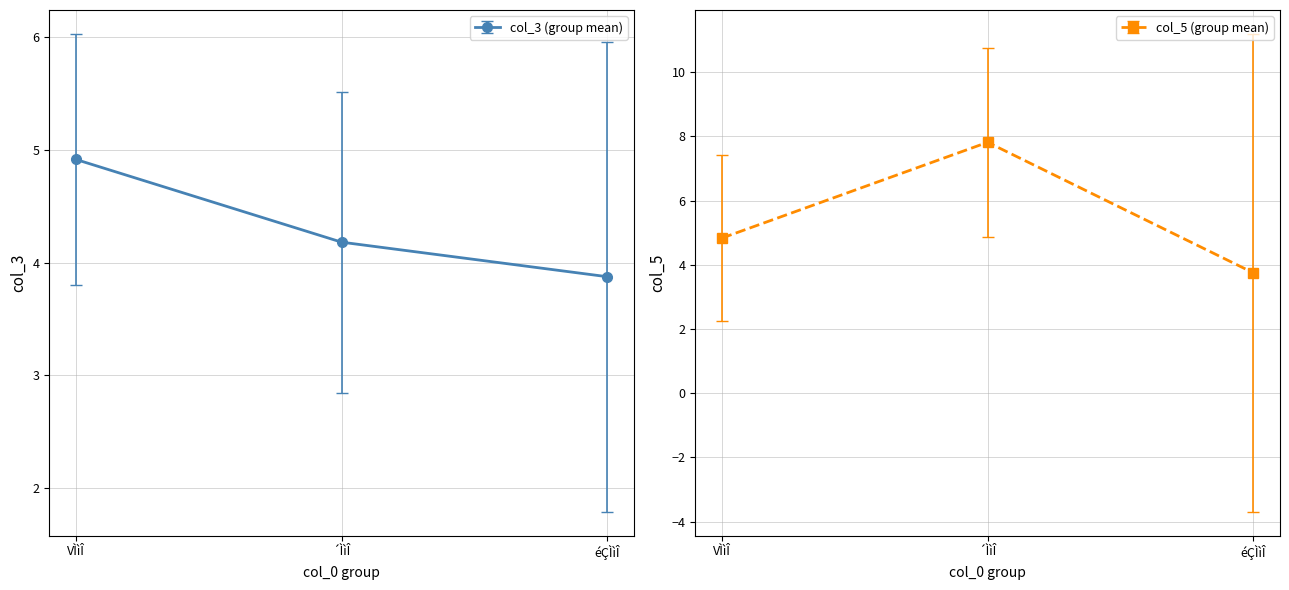

Which category has the highest value in the col_3 (group mean) series?

VÌìÎ